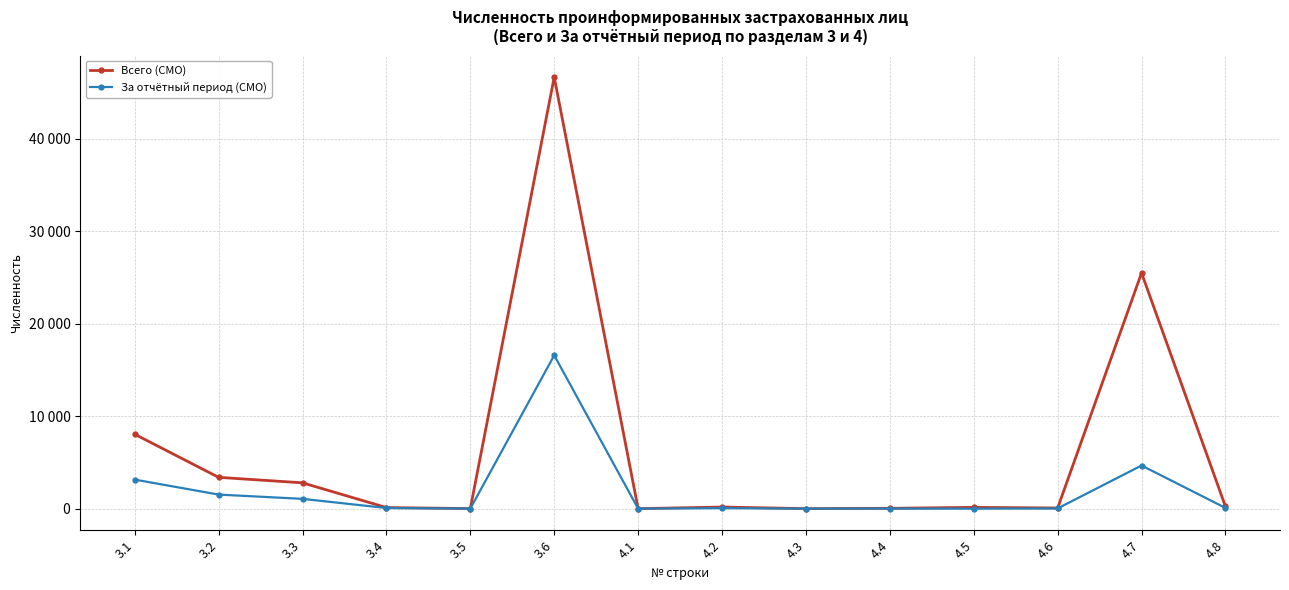

What is the approximate value of За отчётный период (СМО) at 4.6?

28